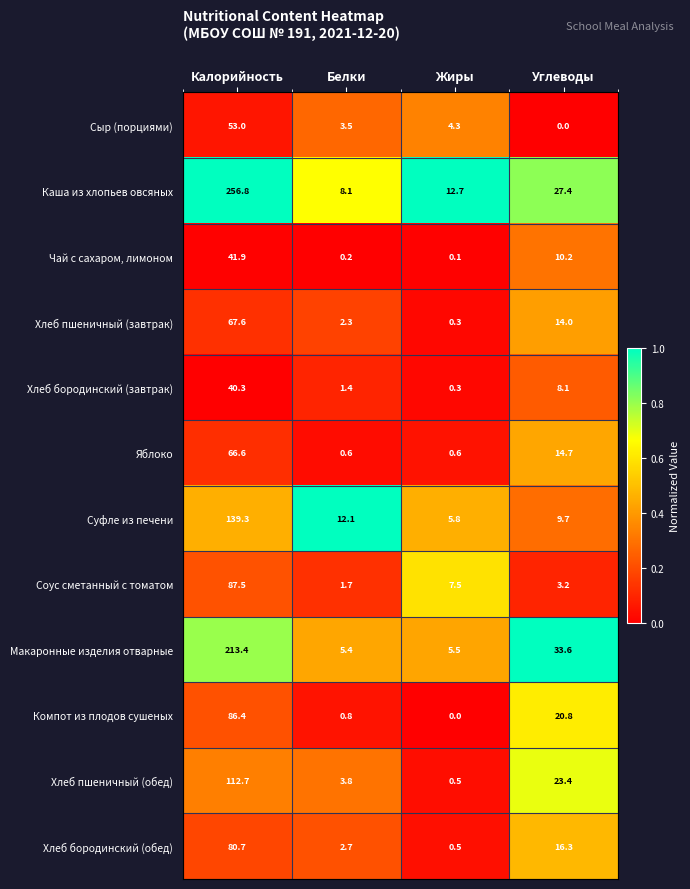

The Сыр (порциями) series shows 33.1 at Углеводы. True or false?

False